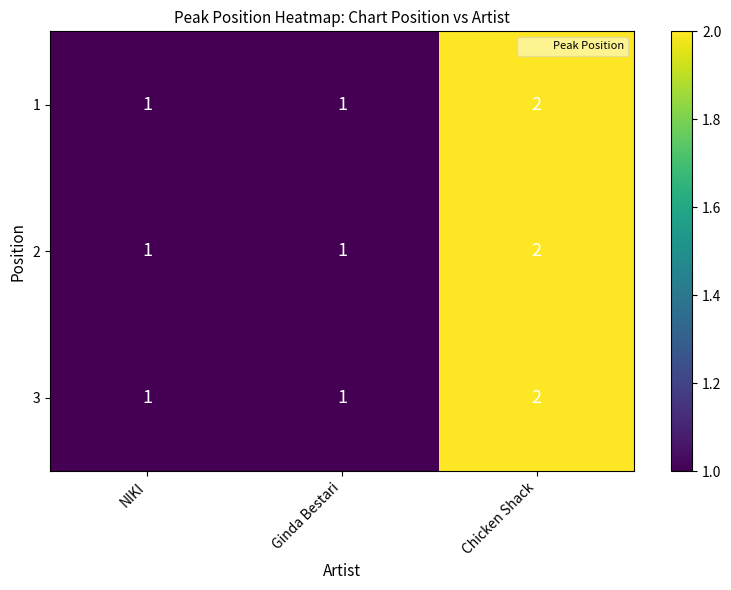

What is the sum of the 3 values at Ginda Bestari and Chicken Shack?

3